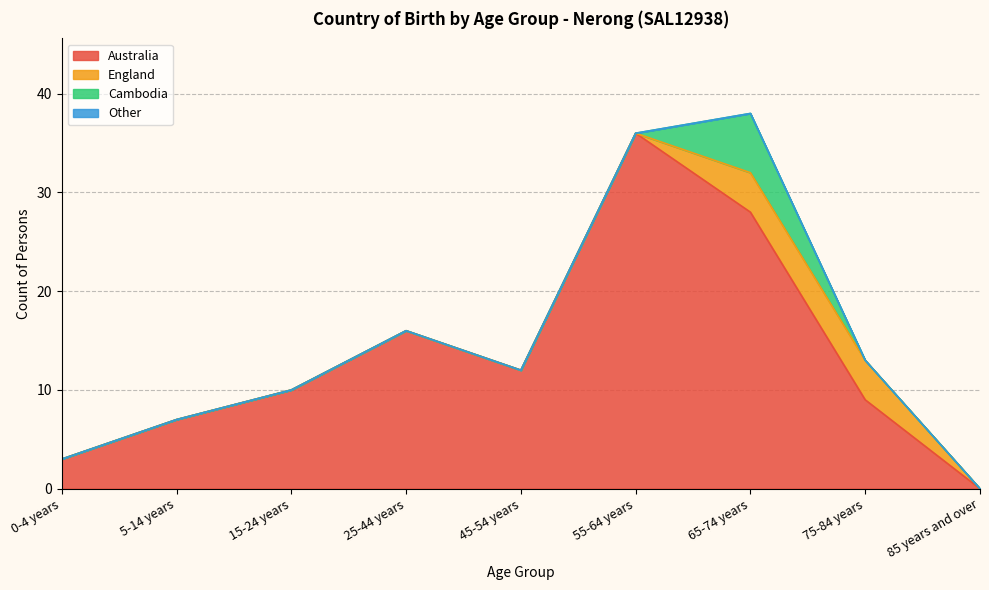

Rank the categories by Cambodia value from lowest to highest.

0-4 years, 5-14 years, 15-24 years, 25-44 years, 45-54 years, 55-64 years, 75-84 years, 85 years and over, 65-74 years